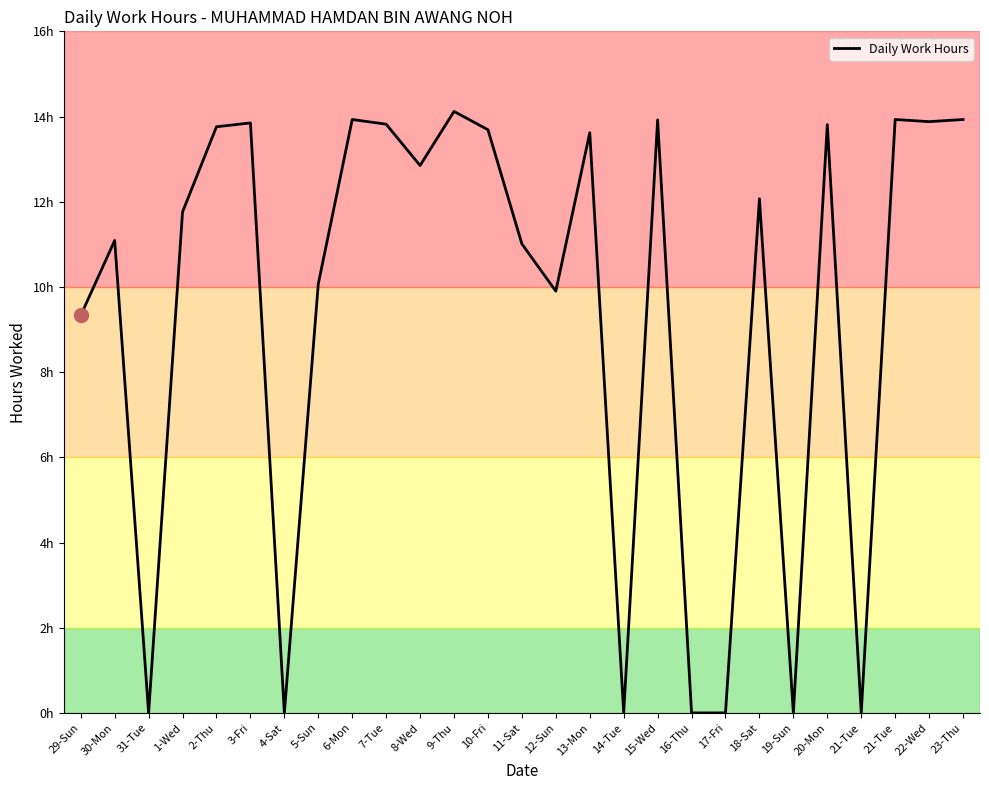

What is the difference between the maximum and minimum values?

14.1